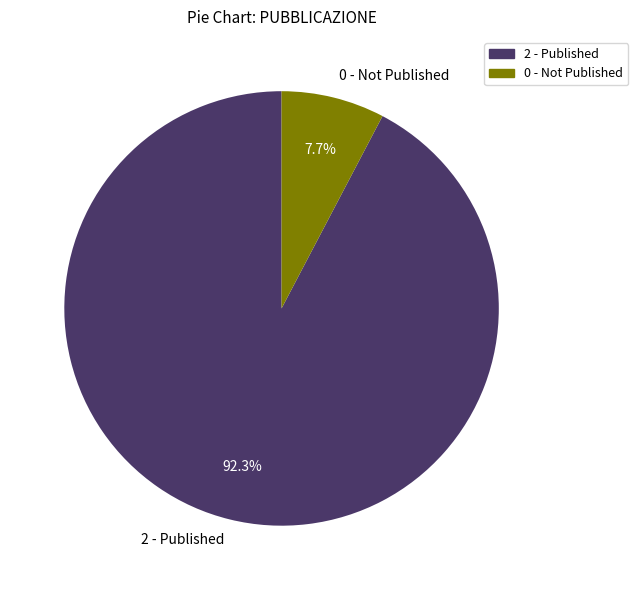

Combined, what portion of the pie is 2 - Published and 0 - Not Published?

100.0%